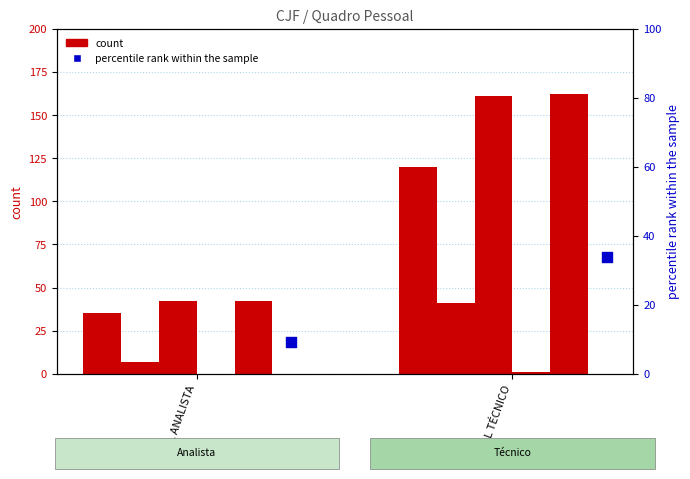

At which category is the sum across all series the highest?

TOTAL TÉCNICO